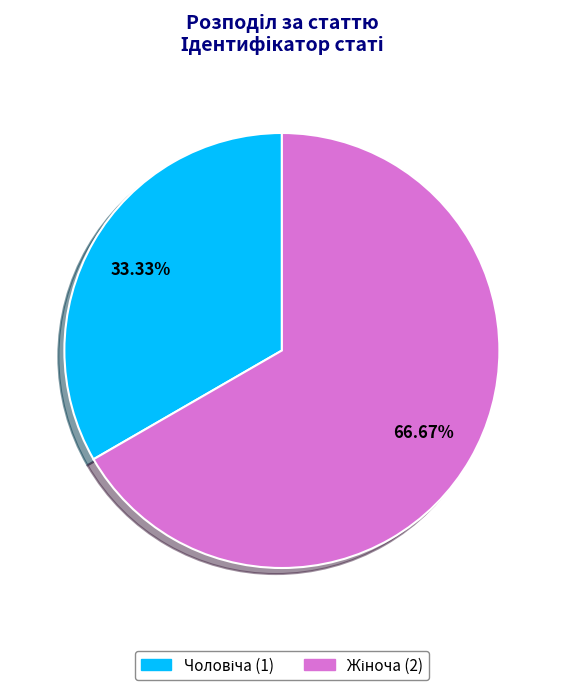

Is there a majority slice in this chart?

Yes